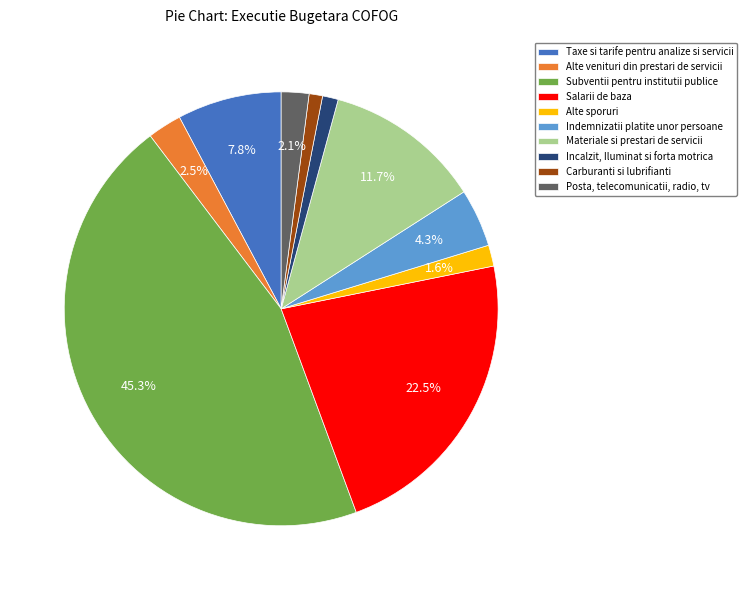

Approximately how many times larger is the value at Alte sporuri compared to Carburanti si lubrifianti?

1.6